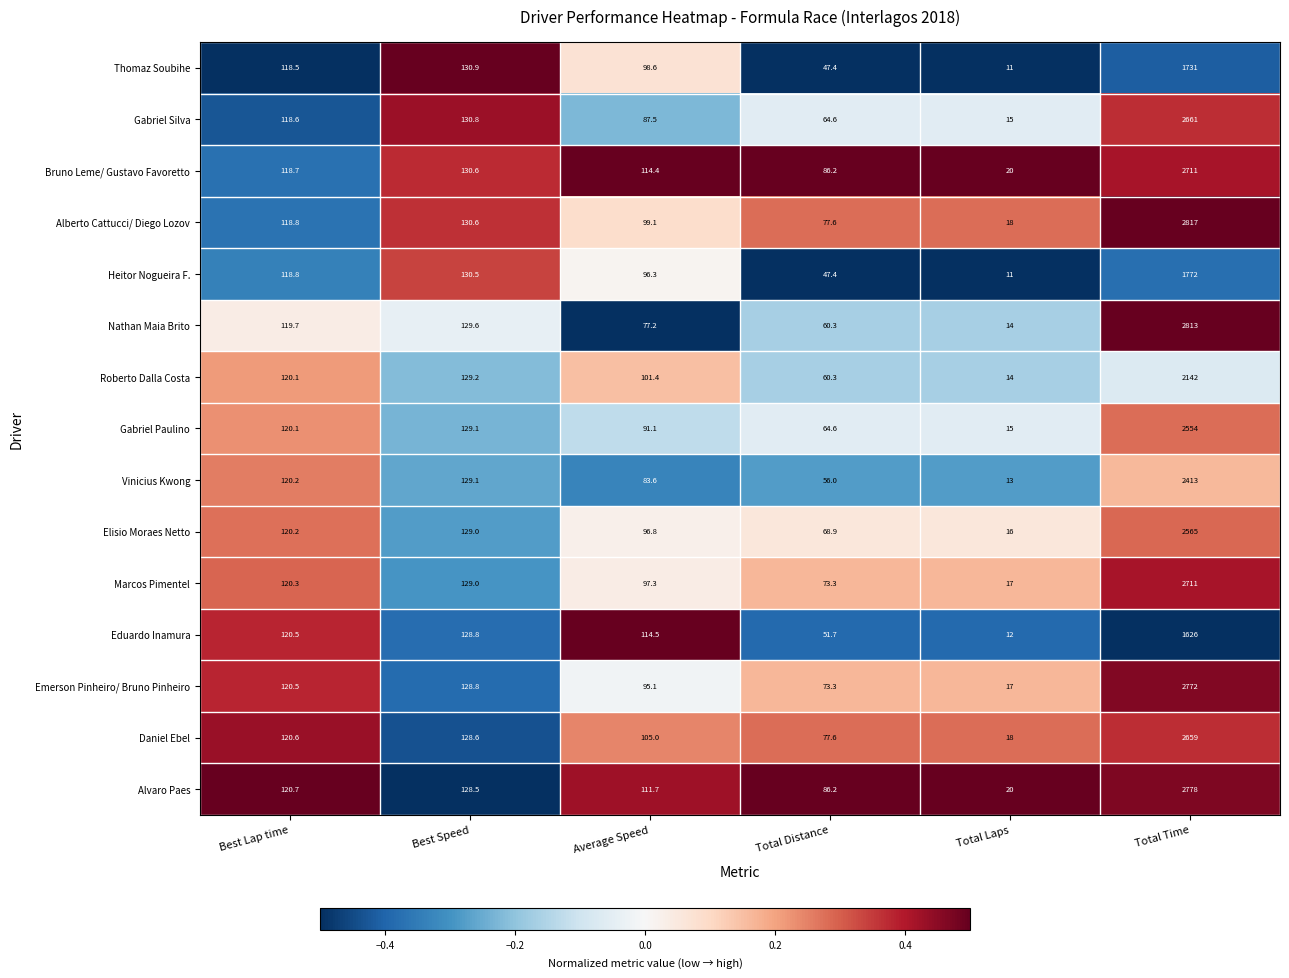

Which series has the largest total across all categories?

Alberto Cattucci/ Diego Lozov